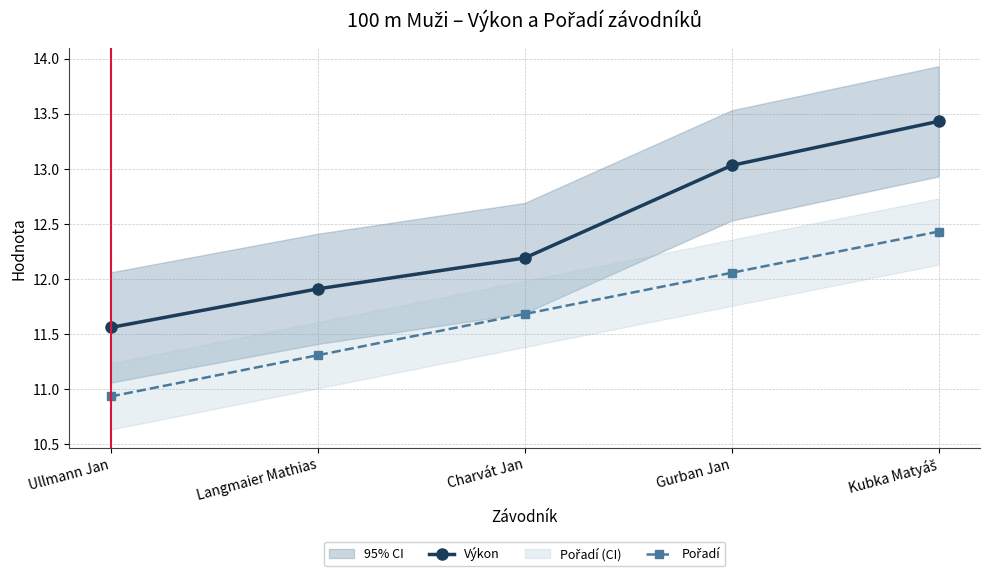

What is the sum of the Pořadí values at Charvát Jan and Langmaier Mathias?

23.0